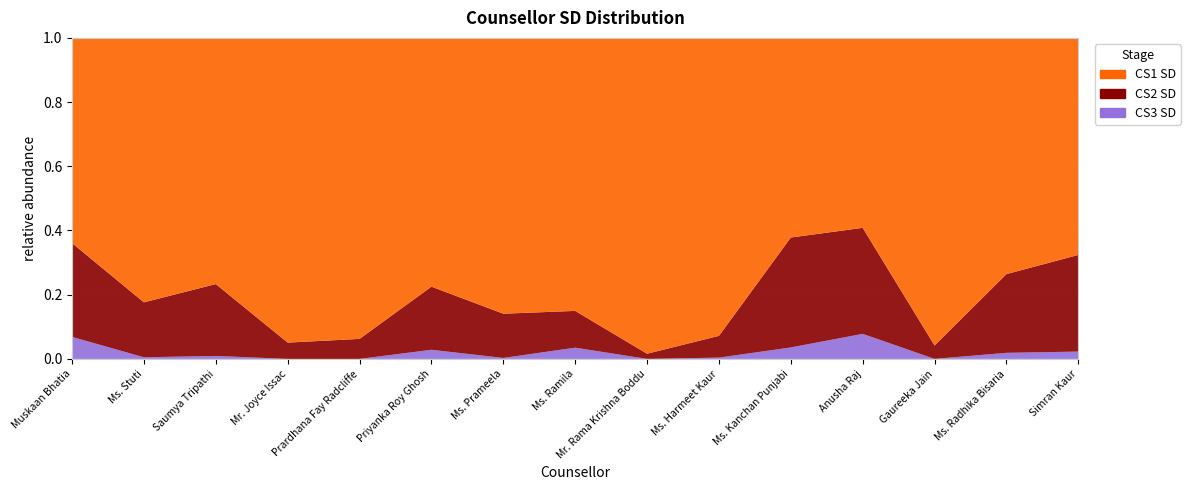

Reading left to right, what are all the values shown in this chart?

CS1 SD: 383	491	418	337	271	465	580	438	428	233	227	129	23	39	119
CS2 SD: 175	102	122	18	18	118	93	59	7	17	125	72	1	13	53
CS3 SD: 41	3	5	0	0	17	2	18	0	1	13	17	0	1	4